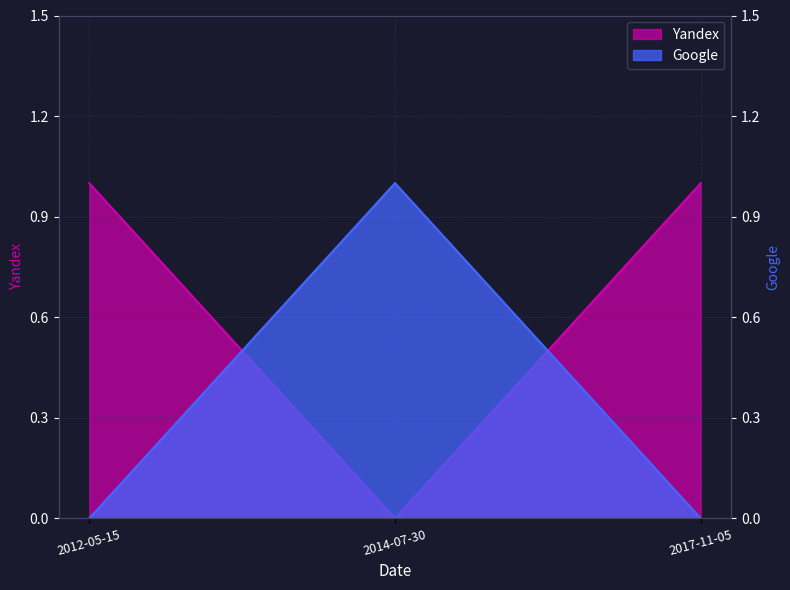

Count the number of data series in this chart.

2